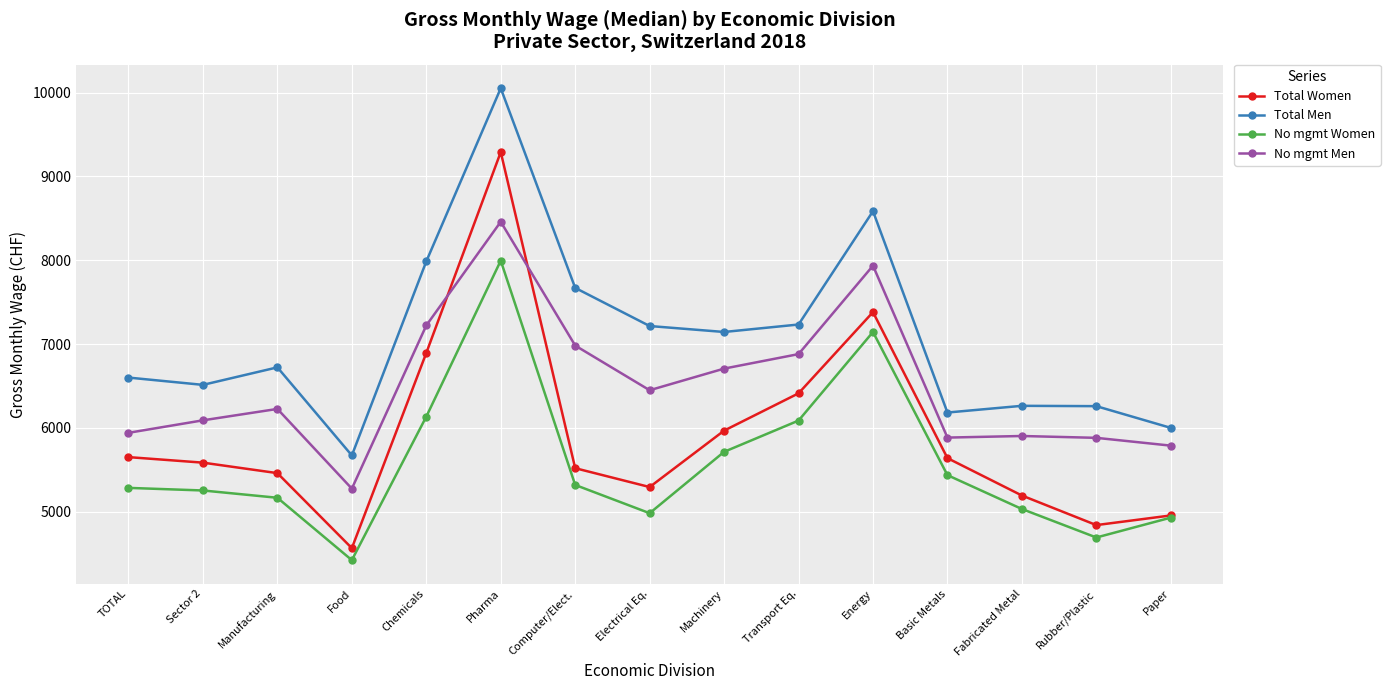

What is the highest value of the Total Men series?

10052